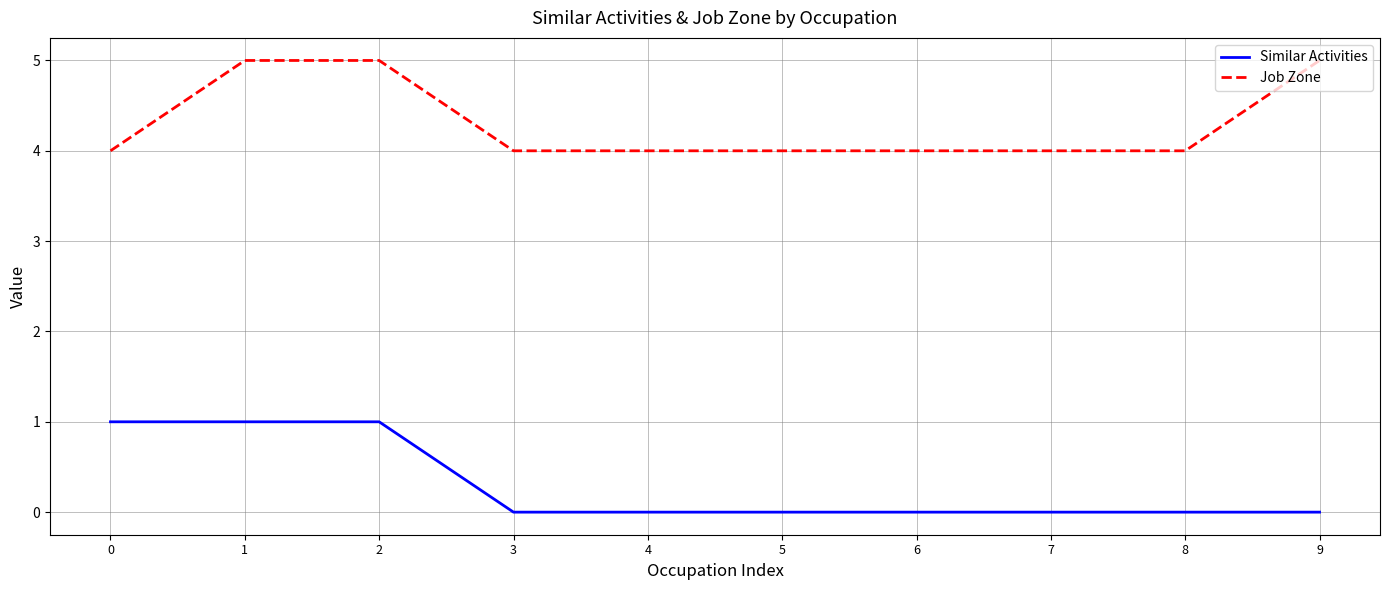

Rank the series at 2 from lowest to highest value.

Similar Activities, Job Zone